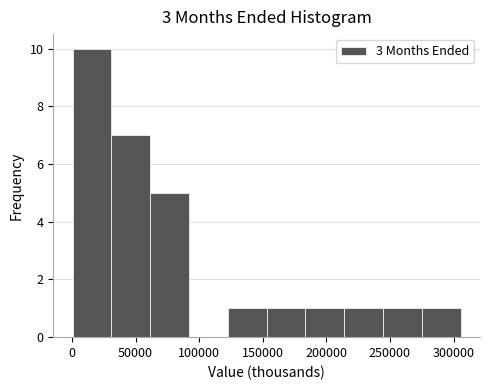

Reading left to right, list every bar in this chart as the range it spans on the x-axis followed by its height. Neither the bar edges nor the heights are printed on the chart, so give them approximately, as read against the axes.

0 to 30000: 10
30000 to 60000: 7
60000 to 90000: 5
90000 to 125000: 0
125000 to 155000: 1
155000 to 185000: 1
185000 to 215000: 1
215000 to 245000: 1
245000 to 275000: 1
275000 to 305000: 1